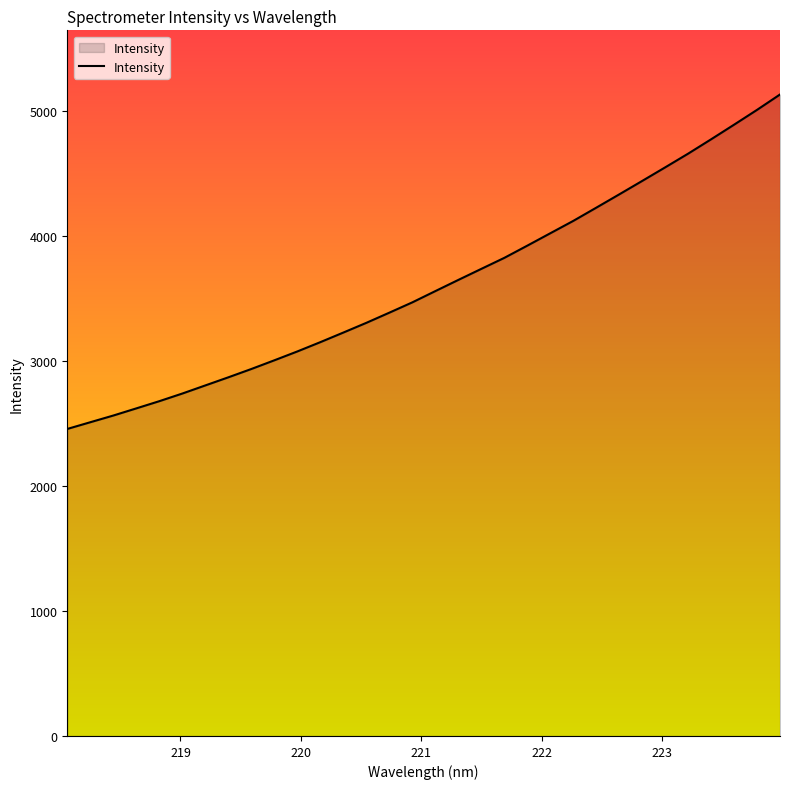

What is the maximum value shown in the chart?

5131.7